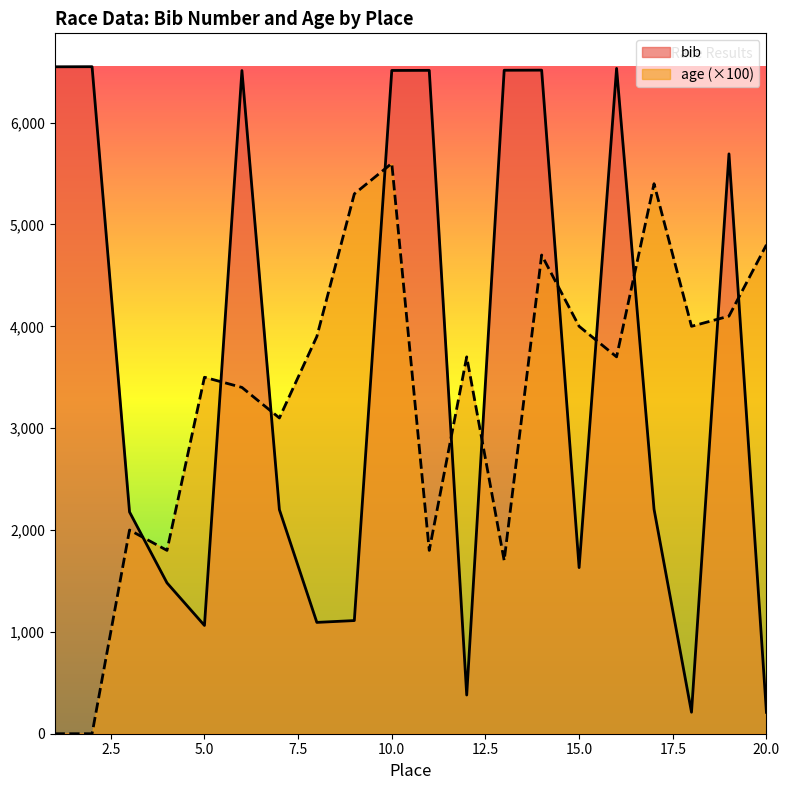

What is the total value across all series at 12?

4080